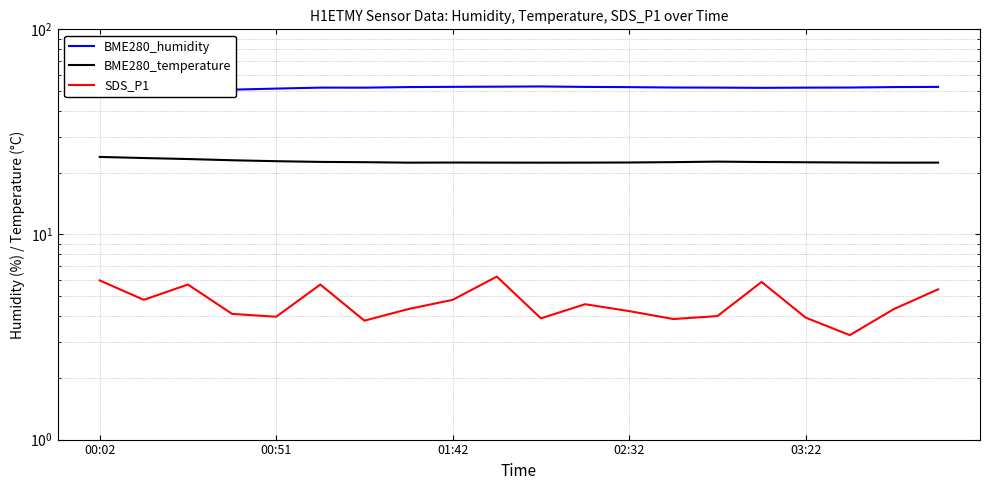

Does the chart have visible grid lines?

Yes